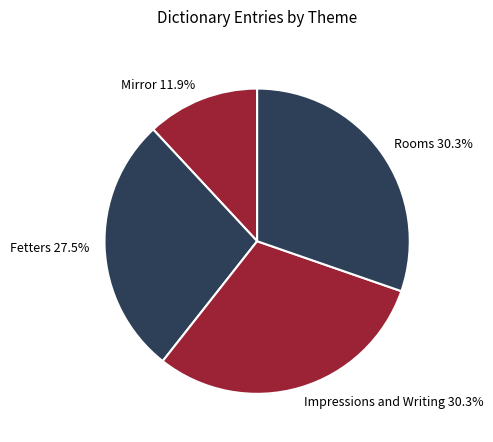

What percentage is the Mirror slice, to the nearest percent?

12%